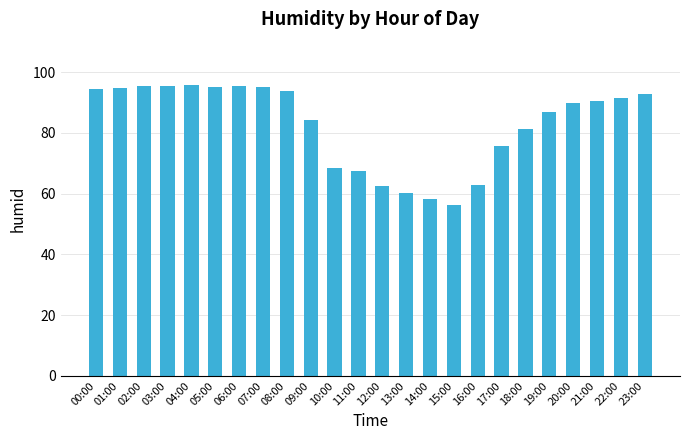

True or false: the data shows 27.3 at 03:00.

False